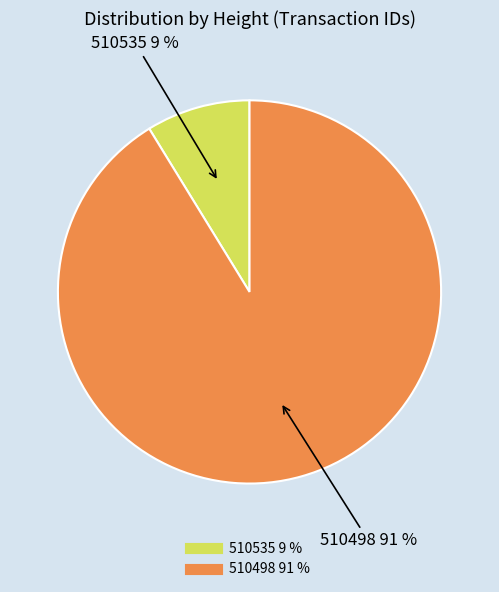

Which has a higher value, 510498 or 510535?

510498